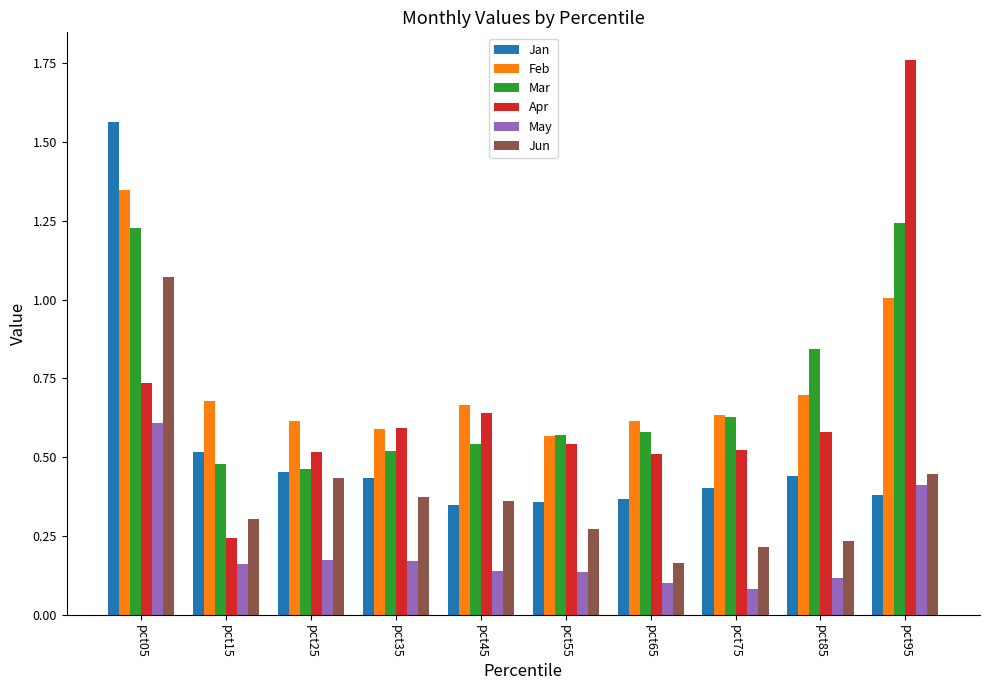

Is it true that Jan equals 0.2 at pct35?

False